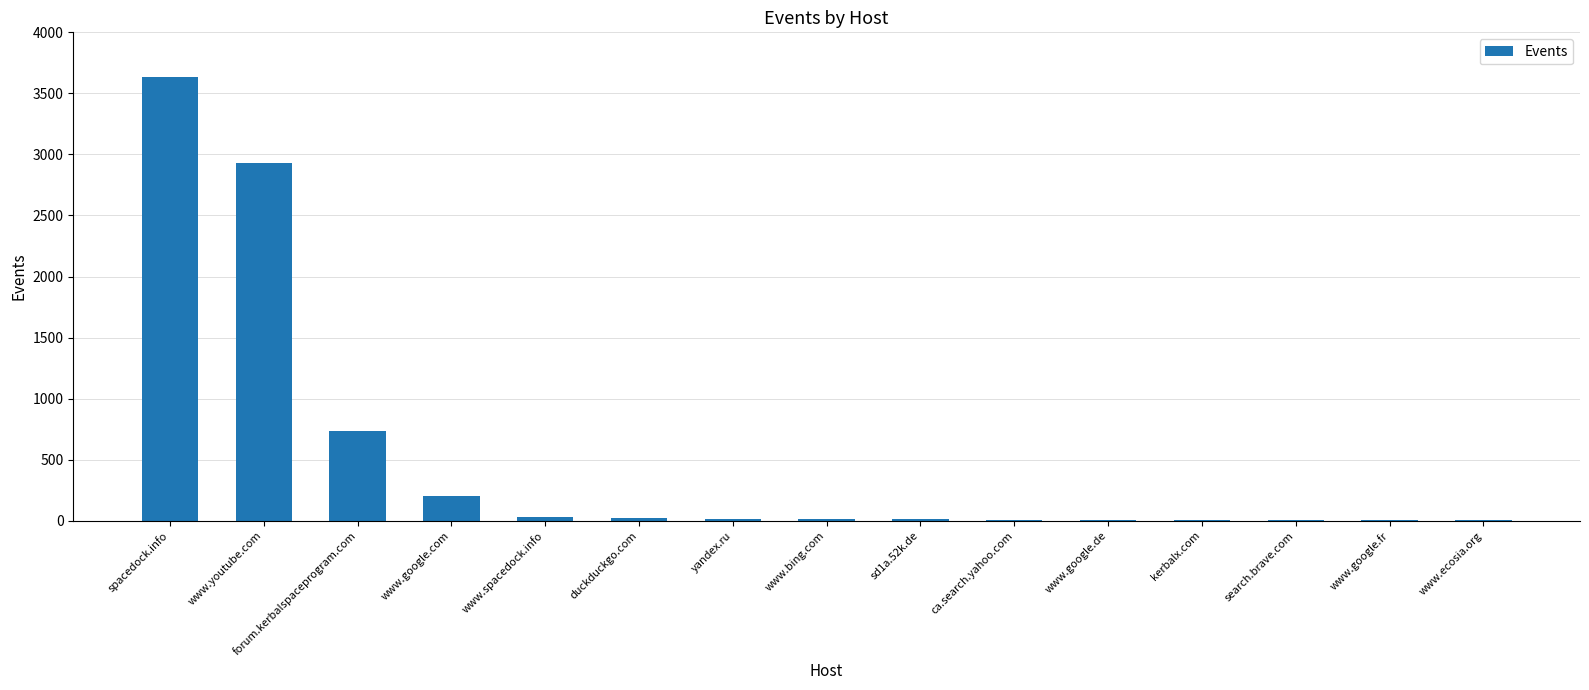

Where is the data nearest to the value 1819?

forum.kerbalspaceprogram.com